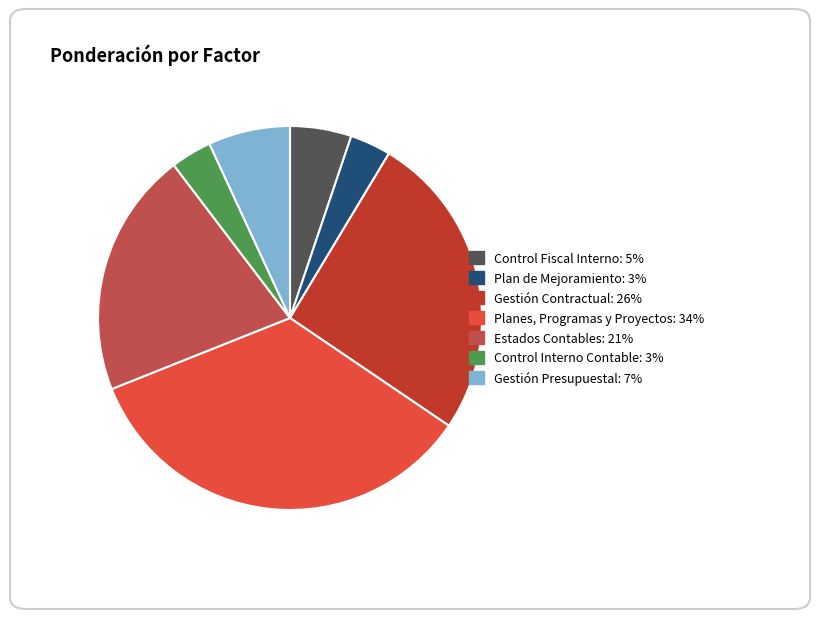

Does Estados Contables account for over 50% of the chart?

No